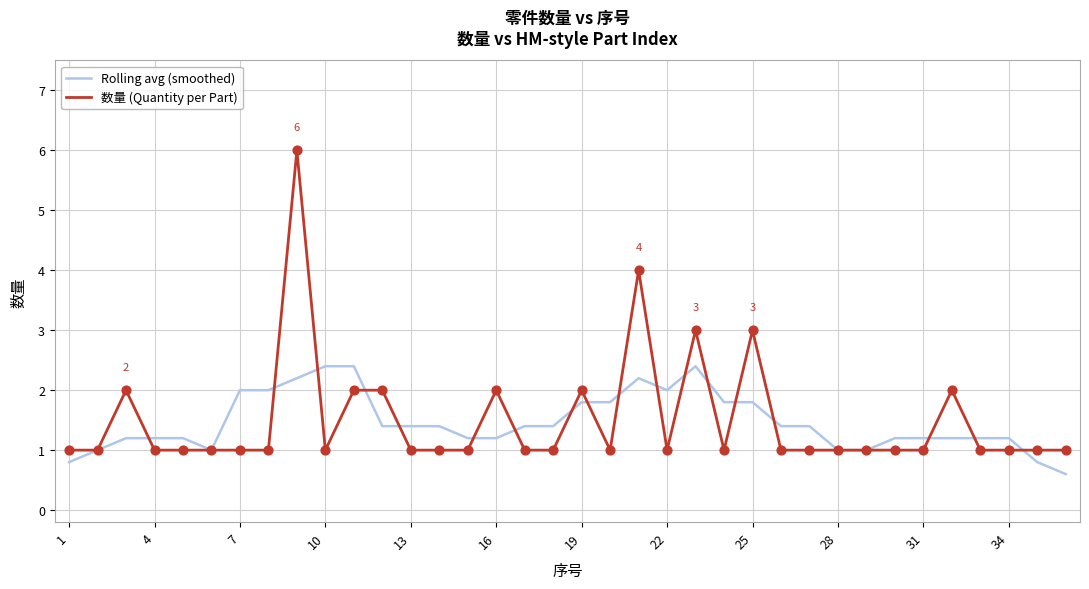

What are all the series names shown in the legend?

Rolling avg (smoothed), 数量 (Quantity per Part)